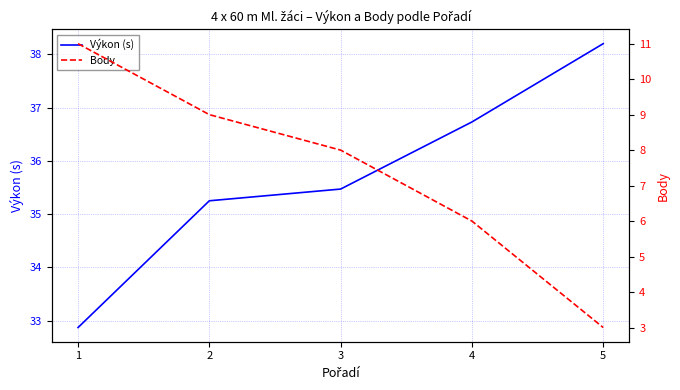

True or false: Body and Výkon (s) intersect in this chart.

False